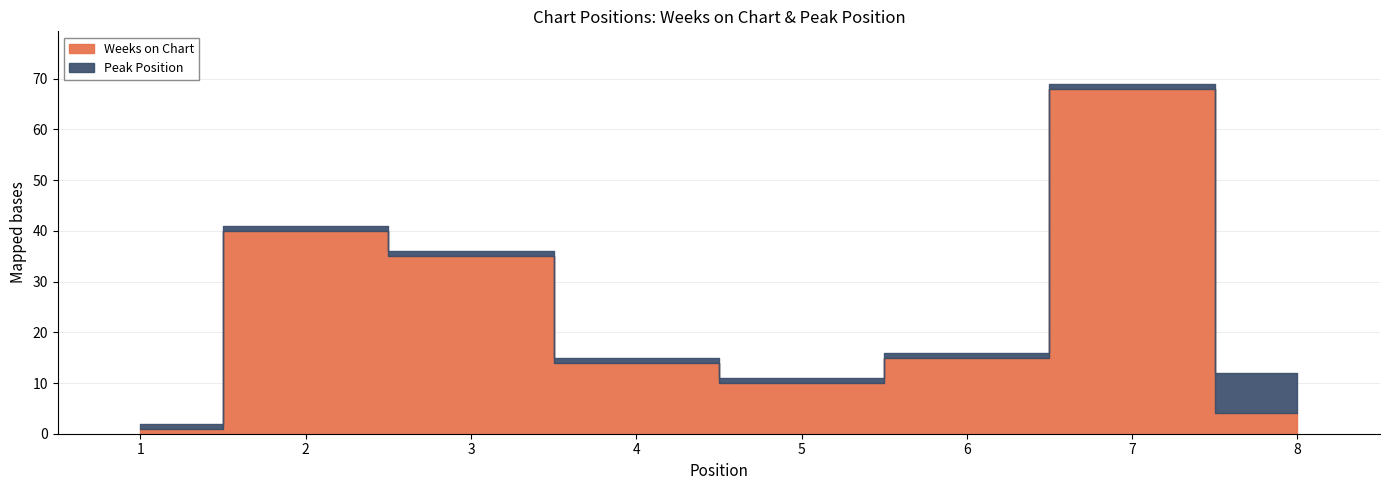

What is the sum of the Peak Position values at 2 and 3?

2